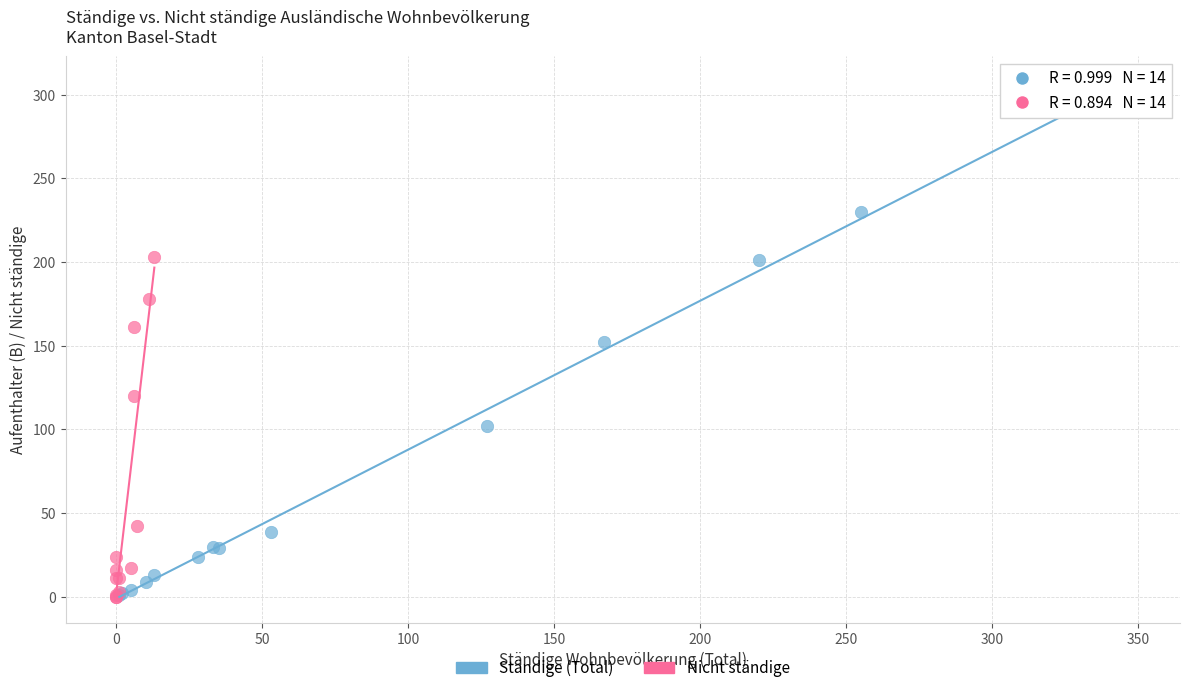

Which series contains the highest Y value?

Ständige (Total)